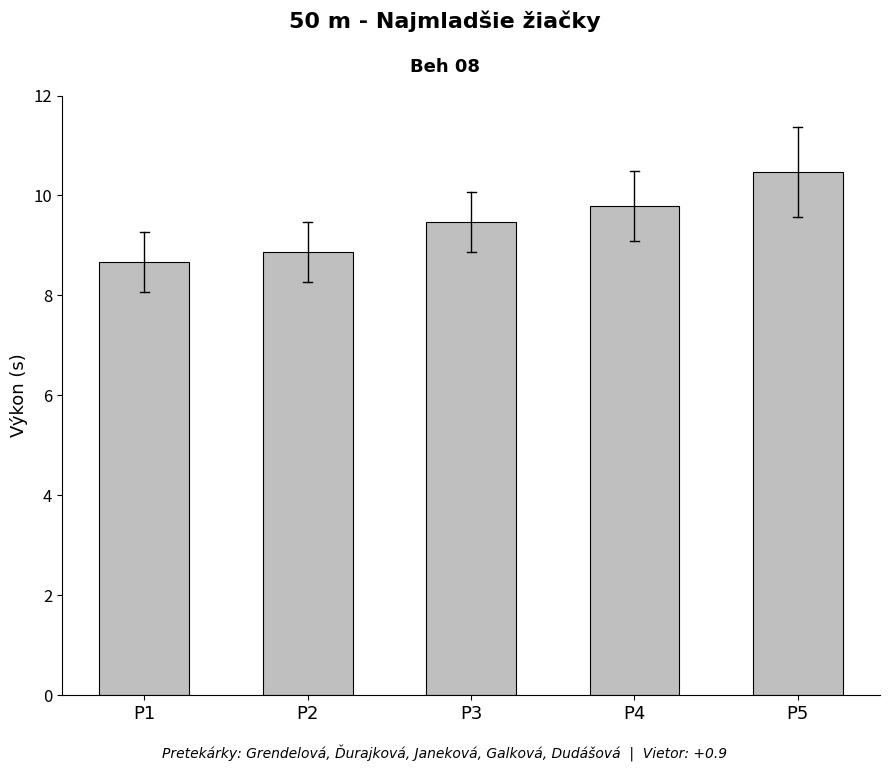

Rank the categories by value from lowest to highest.

P1, P2, P3, P4, P5